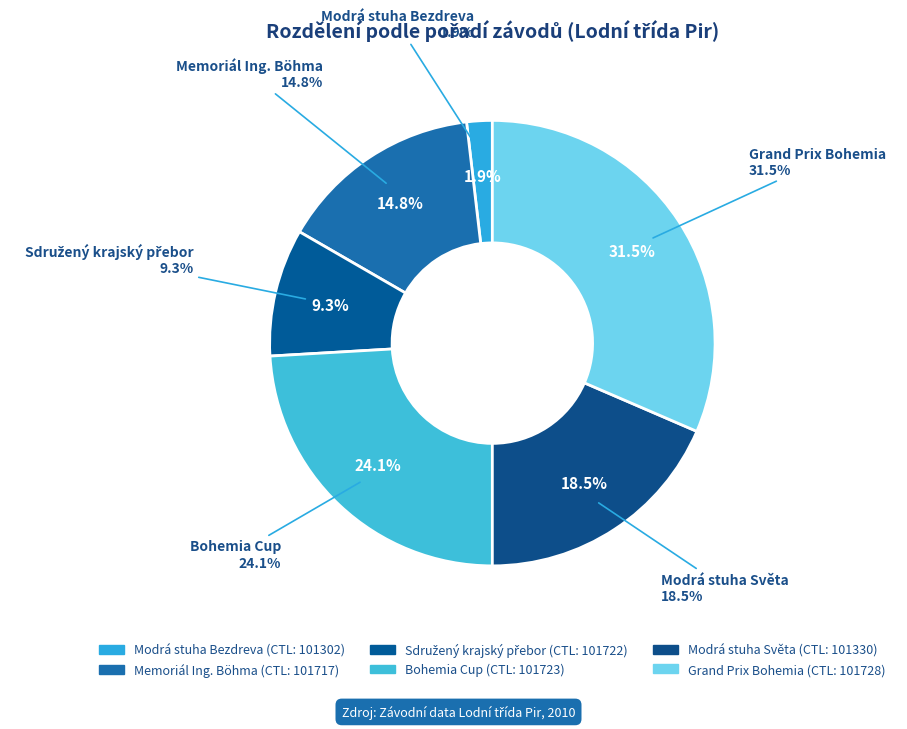

To the nearest percent, what portion does 101722 represent?

9%